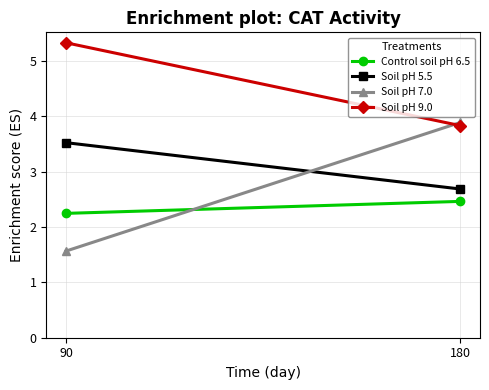

How many lines are shown in the chart?

4